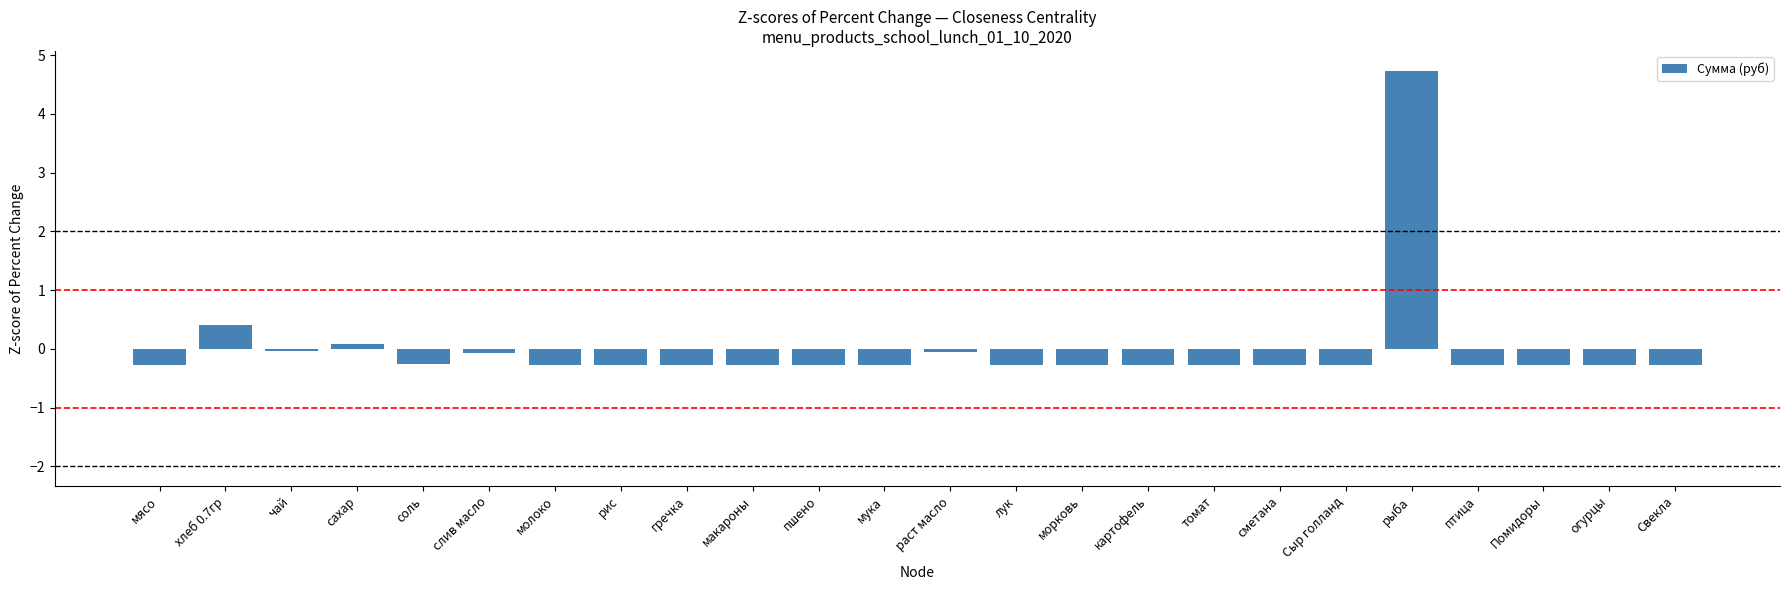

The chart shows a value of -0.3 at соль. True or false?

True